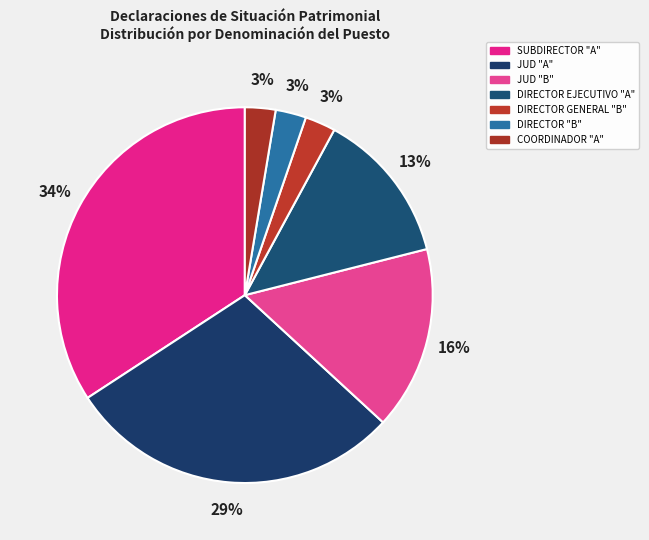

Count the number of slices in the pie.

7